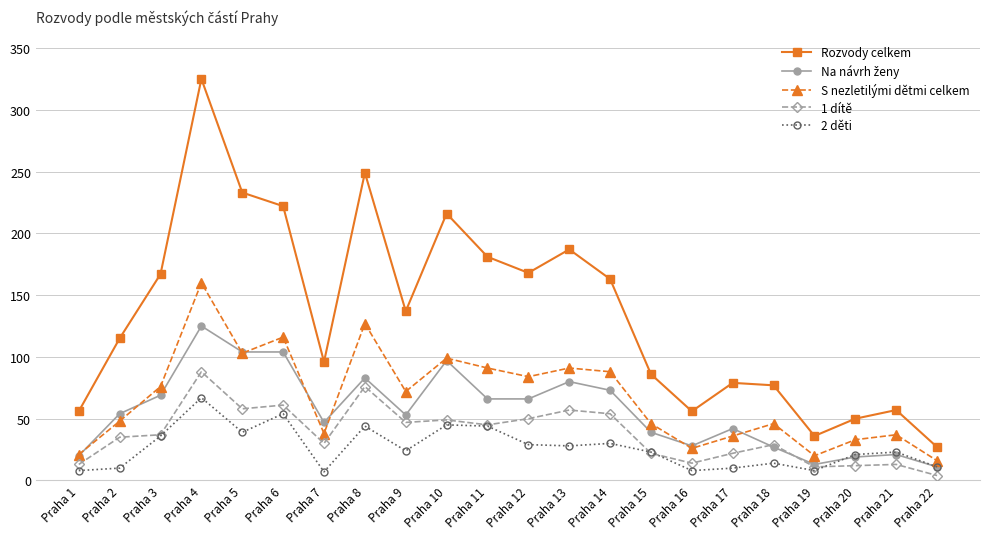

True or false: 1 dítě and Rozvody celkem cross at least once.

False